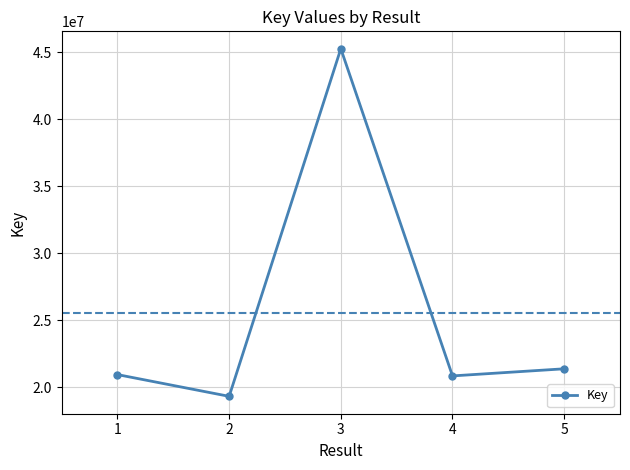

What is the average value?

25562058